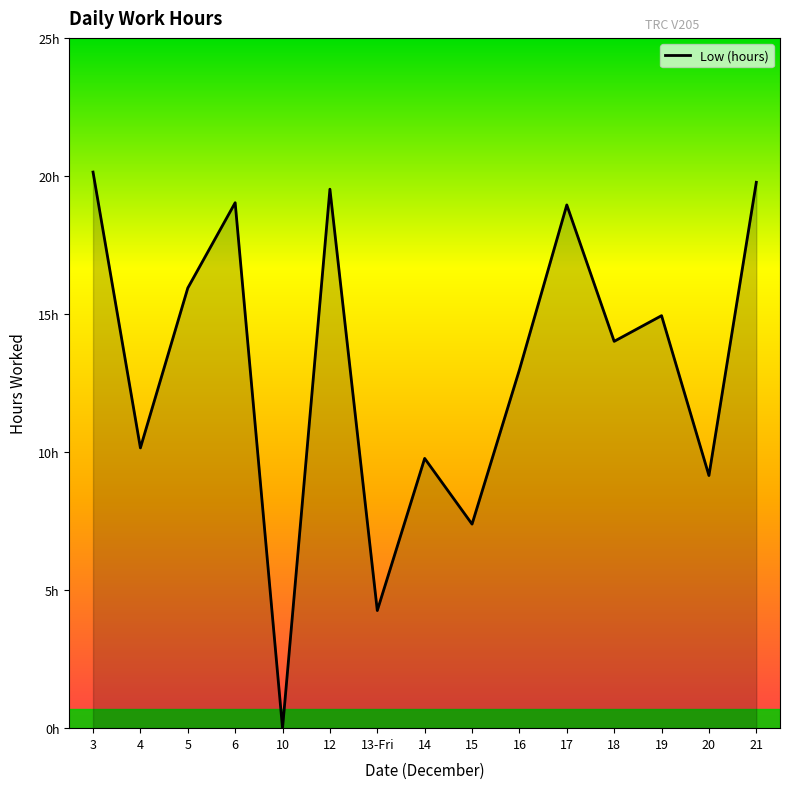

Does the chart have visible grid lines?

No